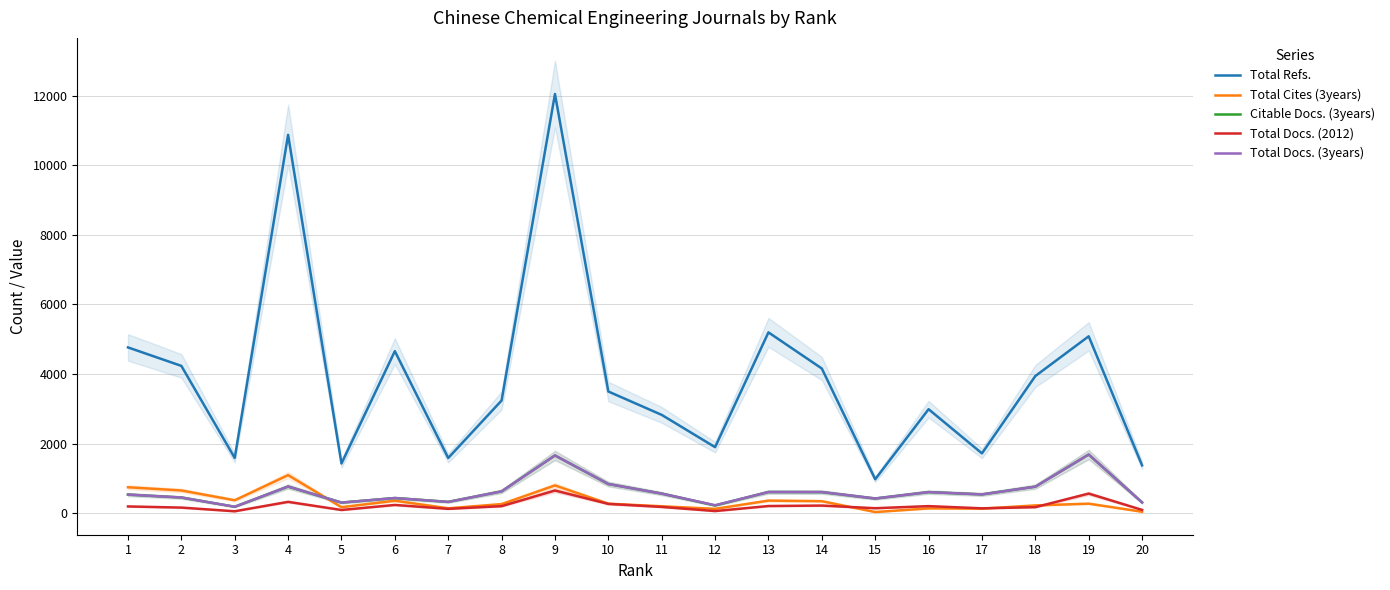

What is the value of the Total Docs. (3years) point at the 18th from the left?

763